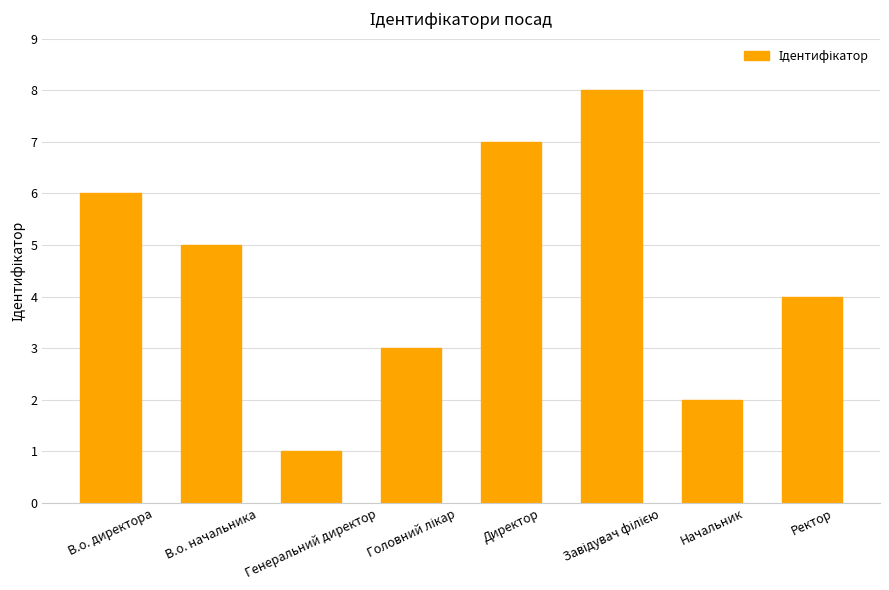

What is the label of the 2nd bar from the left?

В.о. начальника